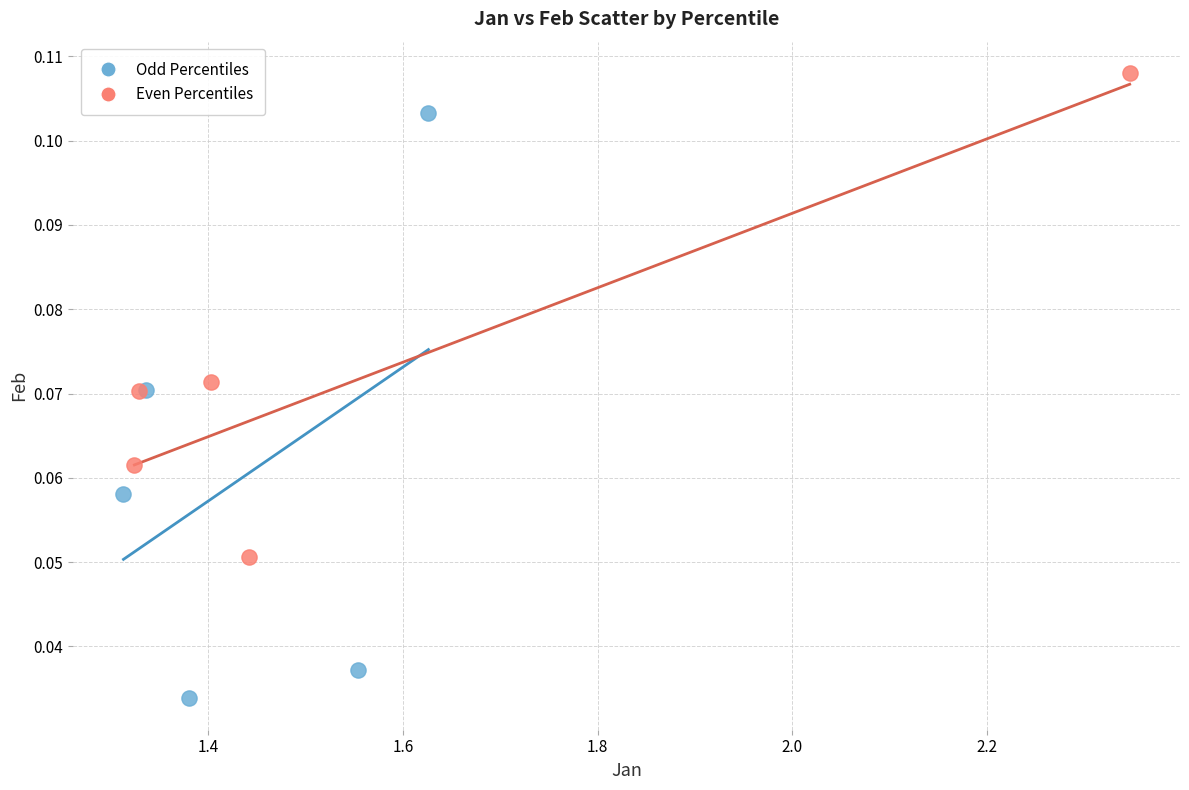

Which series contains the lowest Y value?

Odd Percentiles